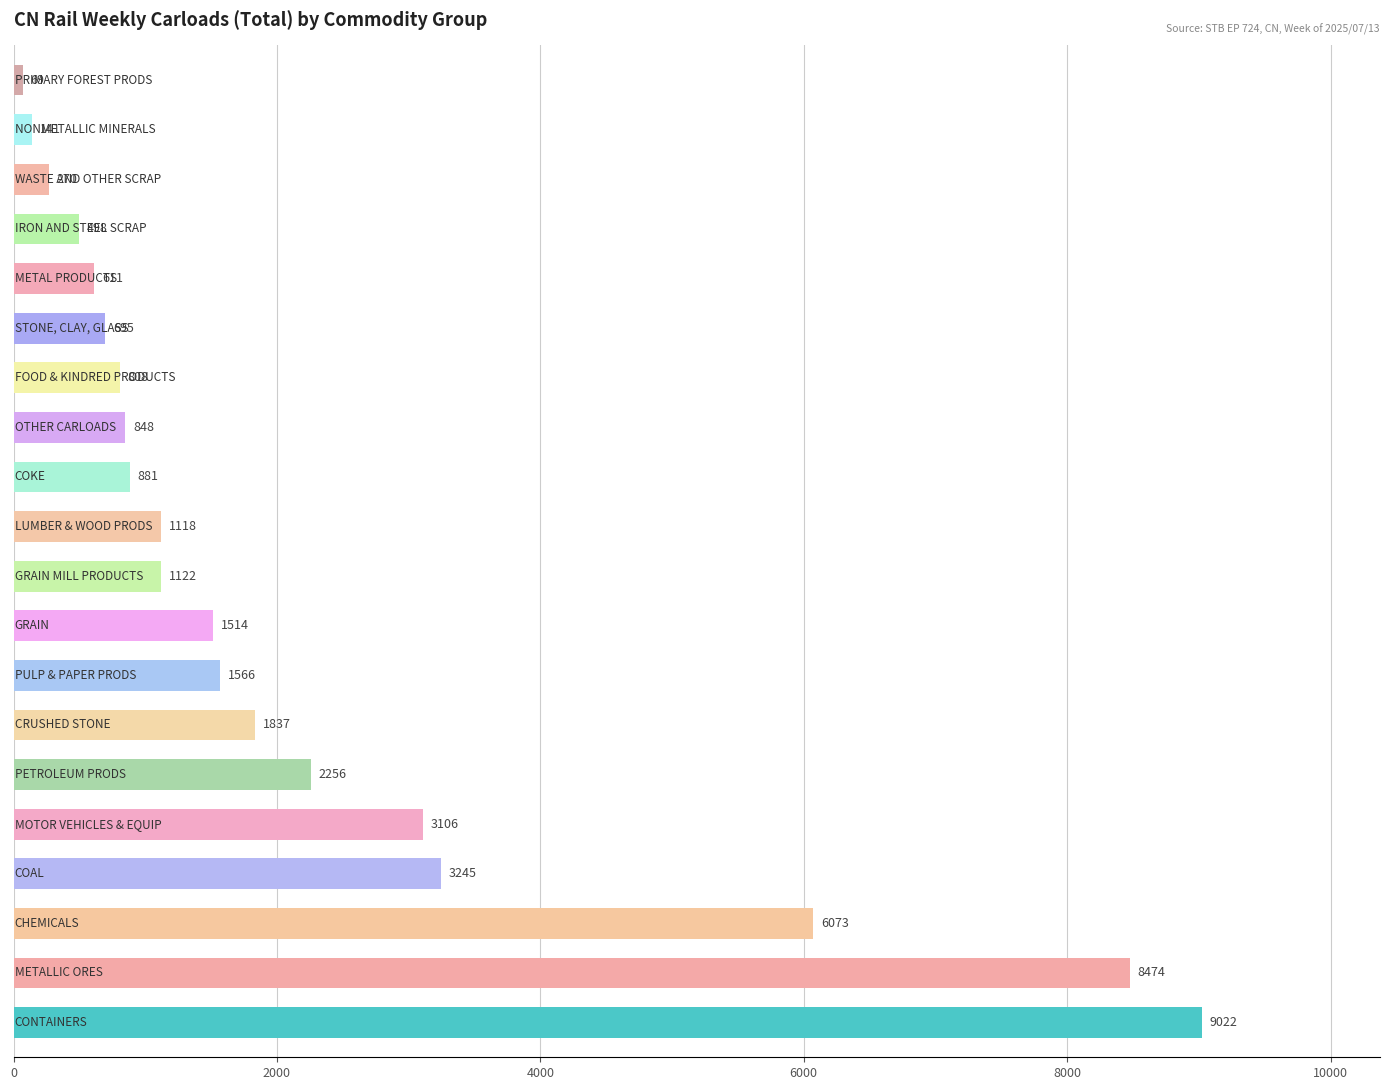

What is the maximum value shown in the chart?

9022